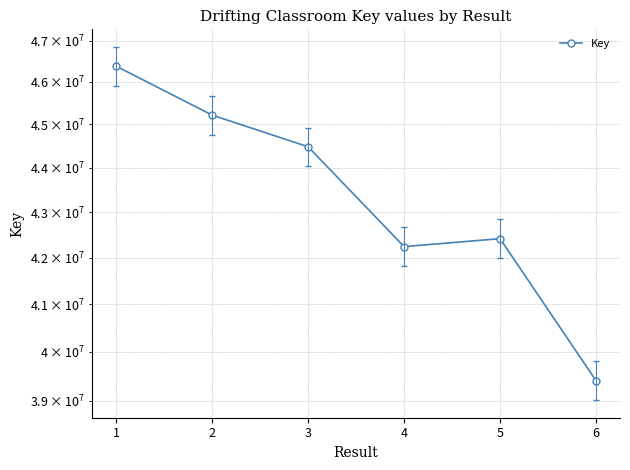

At which label does the data first exceed 44481026?

1